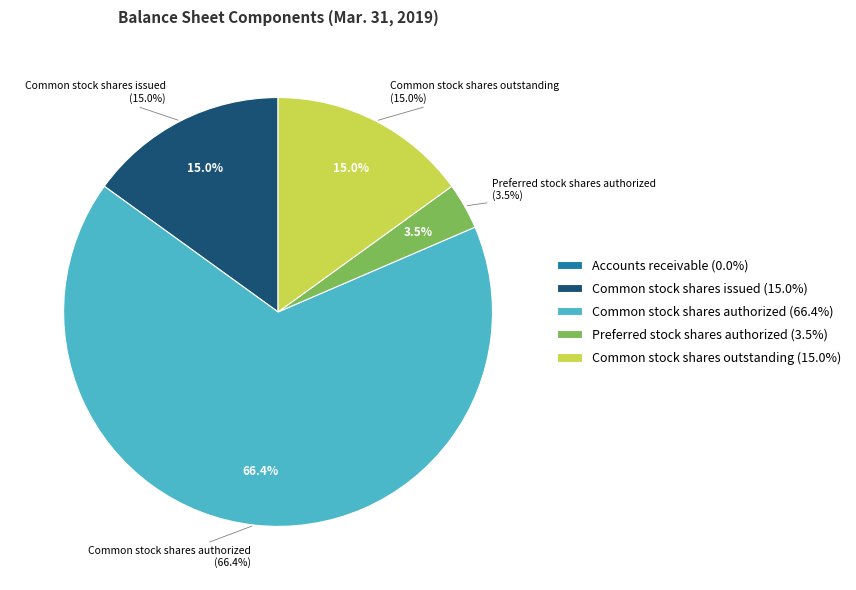

Combined, what portion of the pie is Accounts receivable and Preferred stock shares authorized?

3.5%